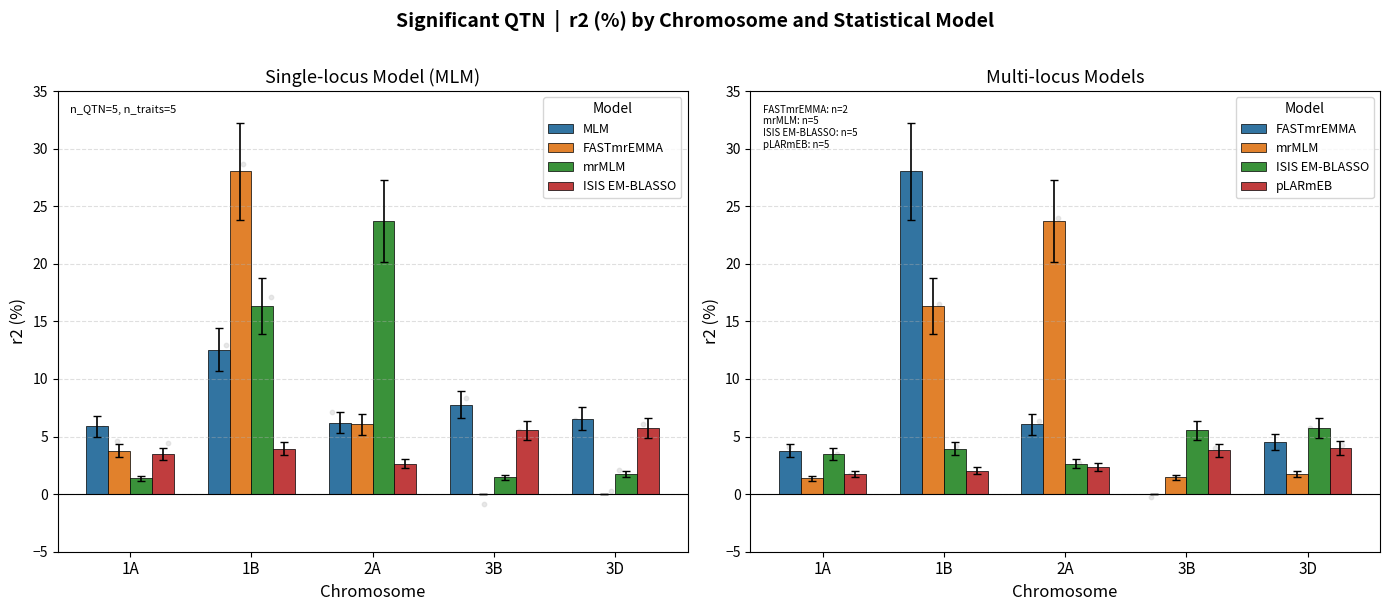

Which series contains the highest Y value?

FASTmrEMMA